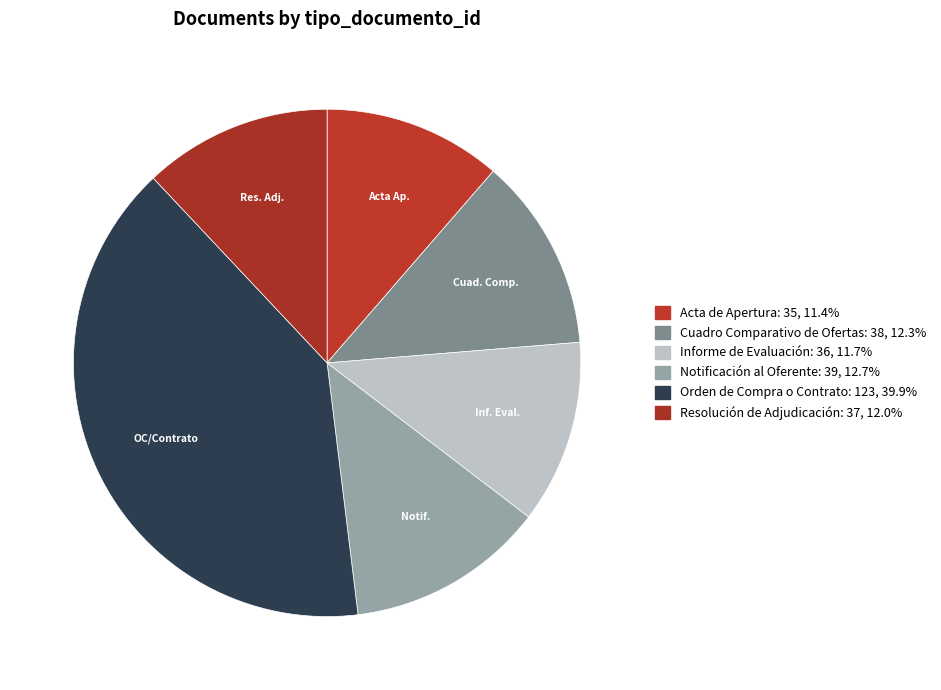

To the nearest percent, what portion does Orden de Compra o Contrato represent?

40%